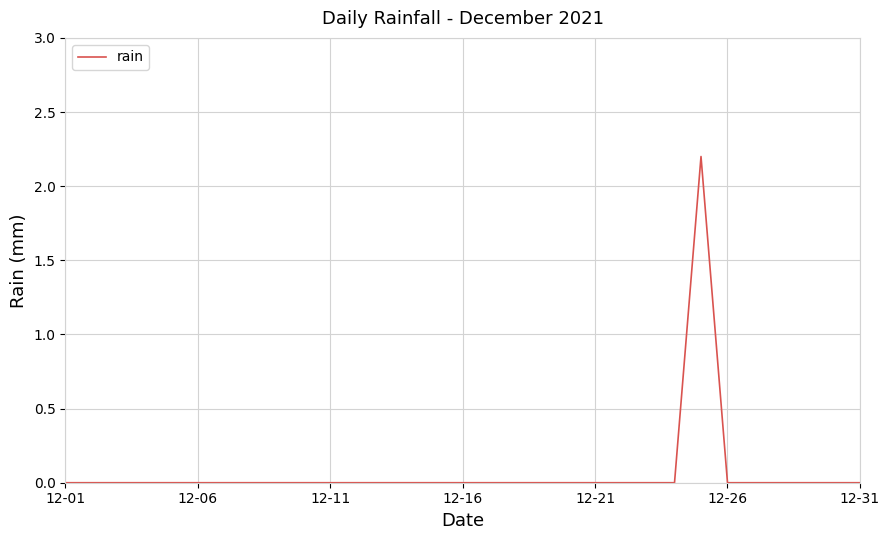

What is the maximum value shown in the chart?

2.2